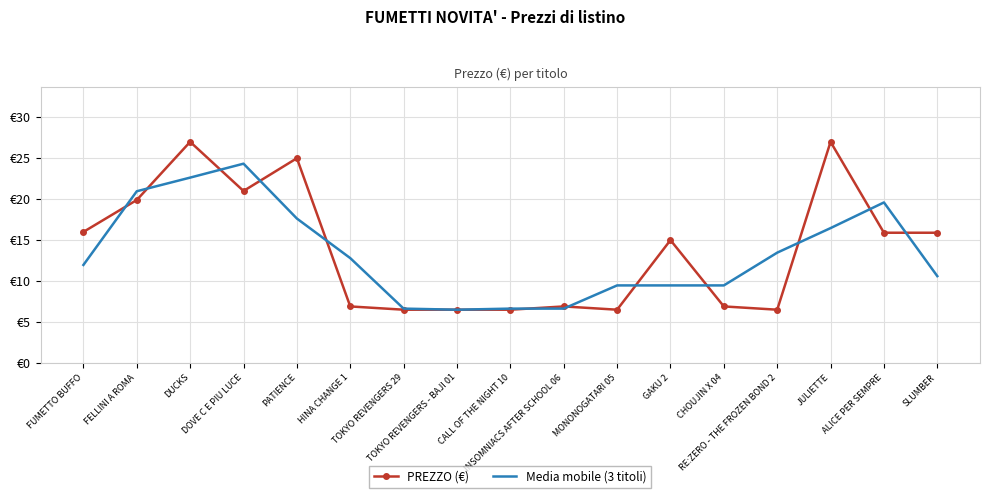

What are all the series names shown in the legend?

PREZZO (€), Media mobile (3 titoli)